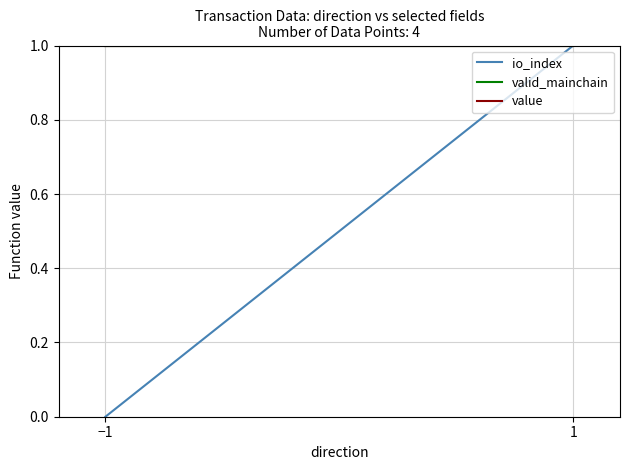

Between −1 and 1, which series saw the biggest shift?

io_index